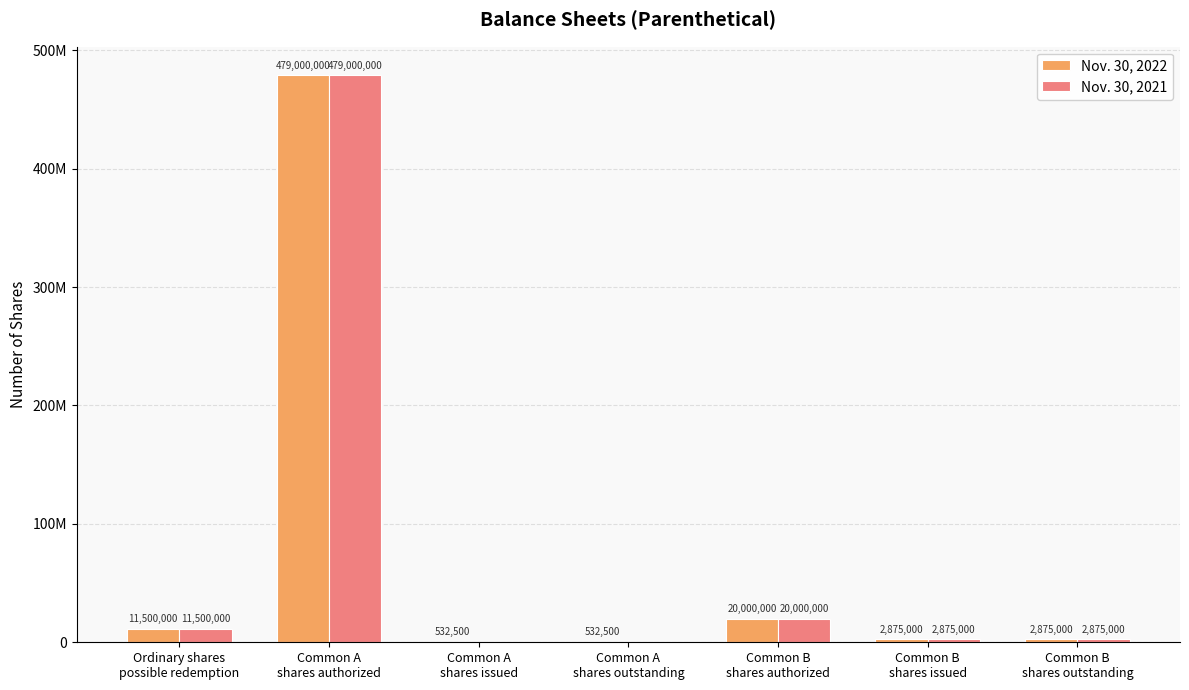

Reading left to right, transcribe all the data shown in this chart.

Nov. 30, 2022: Ordinary shares
possible redemption=11500000	Common A
shares authorized=479000000	Common A
shares issued=532500	Common A
shares outstanding=532500	Common B
shares authorized=20000000	Common B
shares issued=2875000	Common B
shares outstanding=2875000
Nov. 30, 2021: Ordinary shares
possible redemption=11500000	Common A
shares authorized=479000000	Common A
shares issued=0	Common A
shares outstanding=0	Common B
shares authorized=20000000	Common B
shares issued=2875000	Common B
shares outstanding=2875000